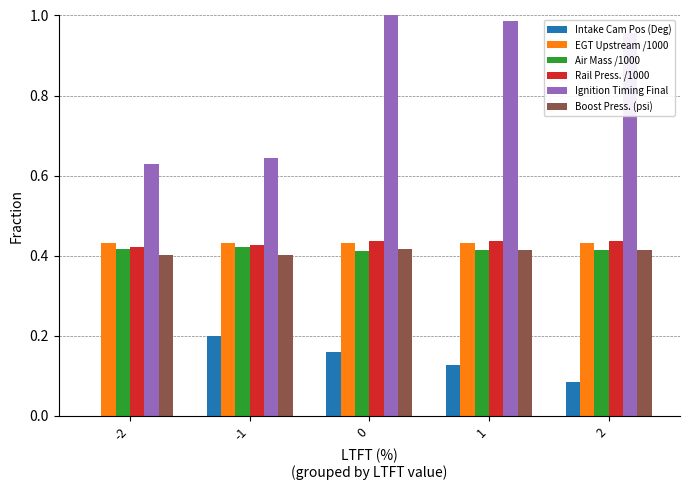

What is the total value across all series at 1?

2.8